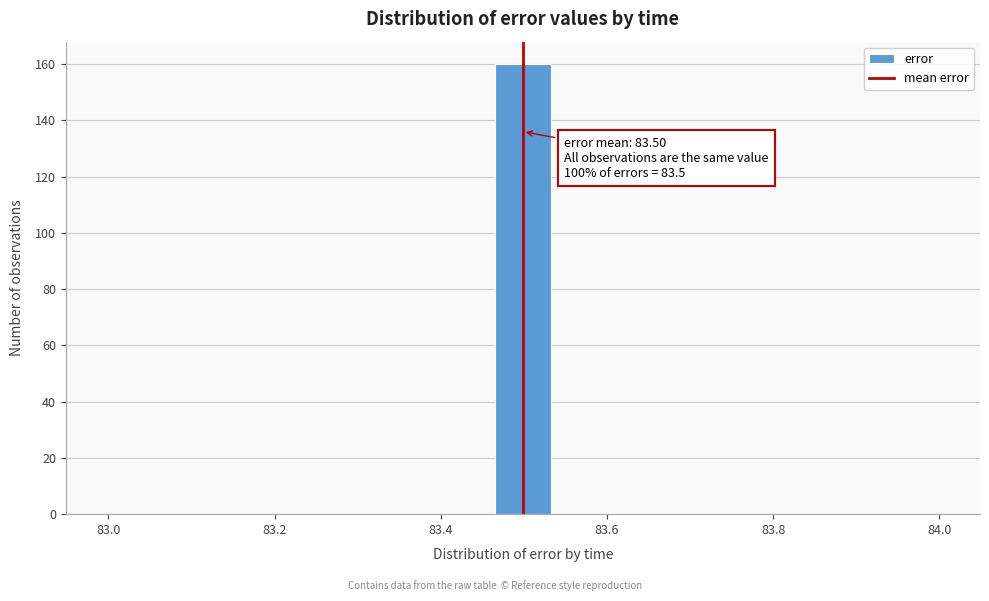

Around what value on the x-axis is the tallest bar? Give the approximate position of its centre, as read against the axis.

83.50